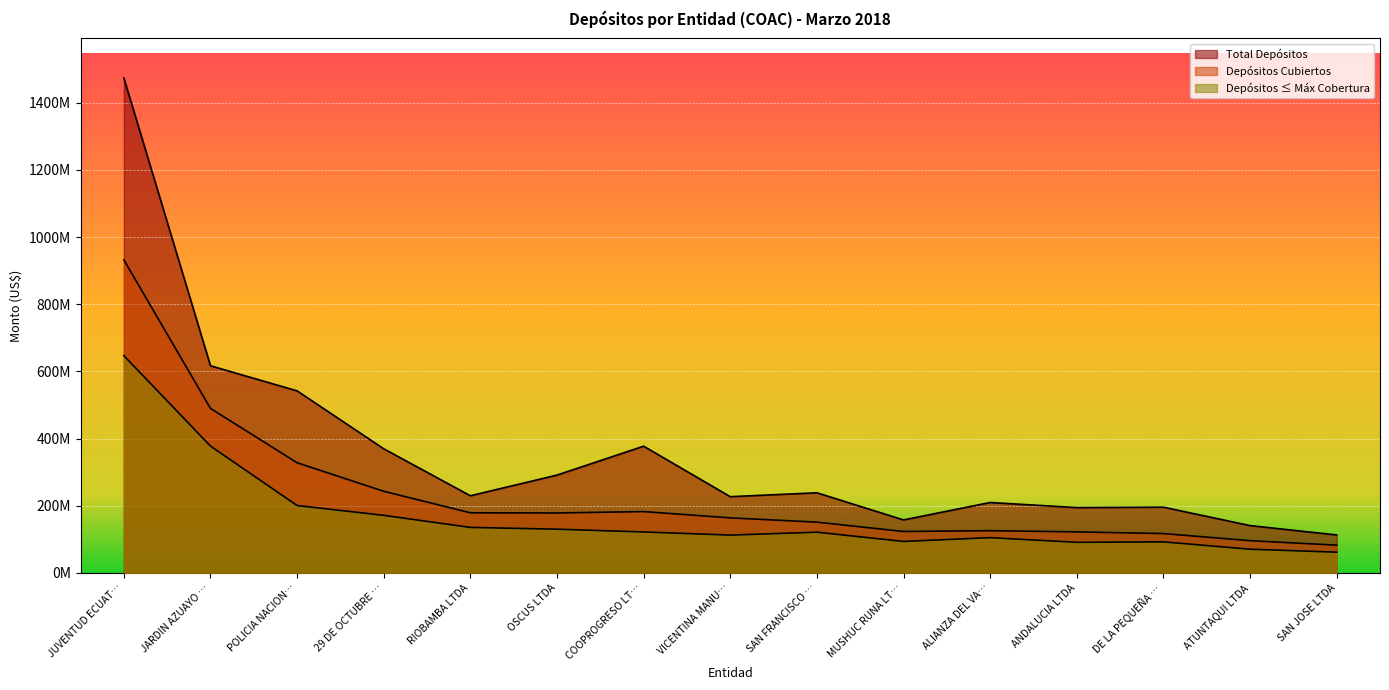

Does the chart display data point markers on the line(s)?

No